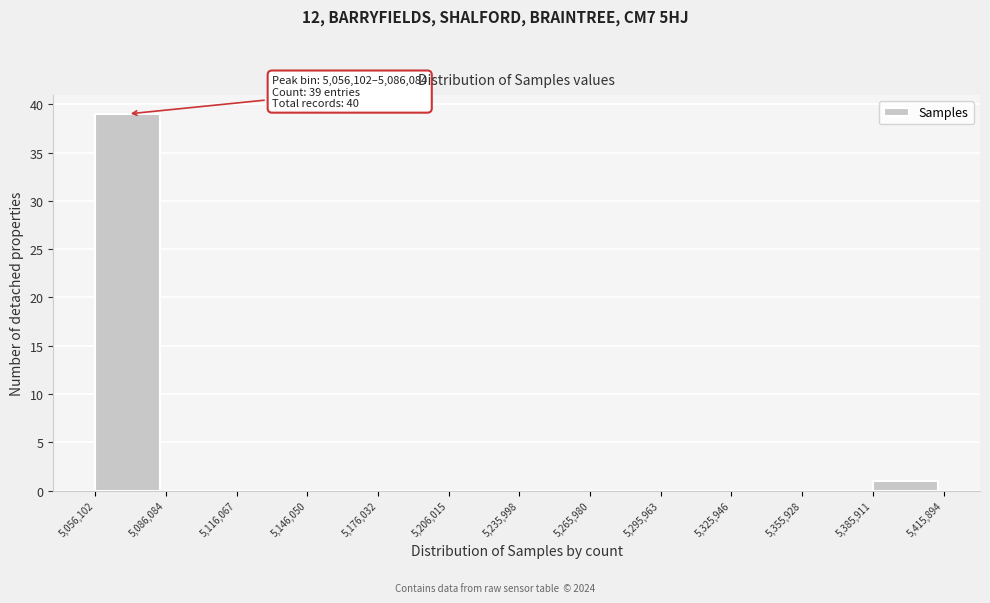

Which range on the x-axis has the tallest bar?

5,056,102 to 5,086,084